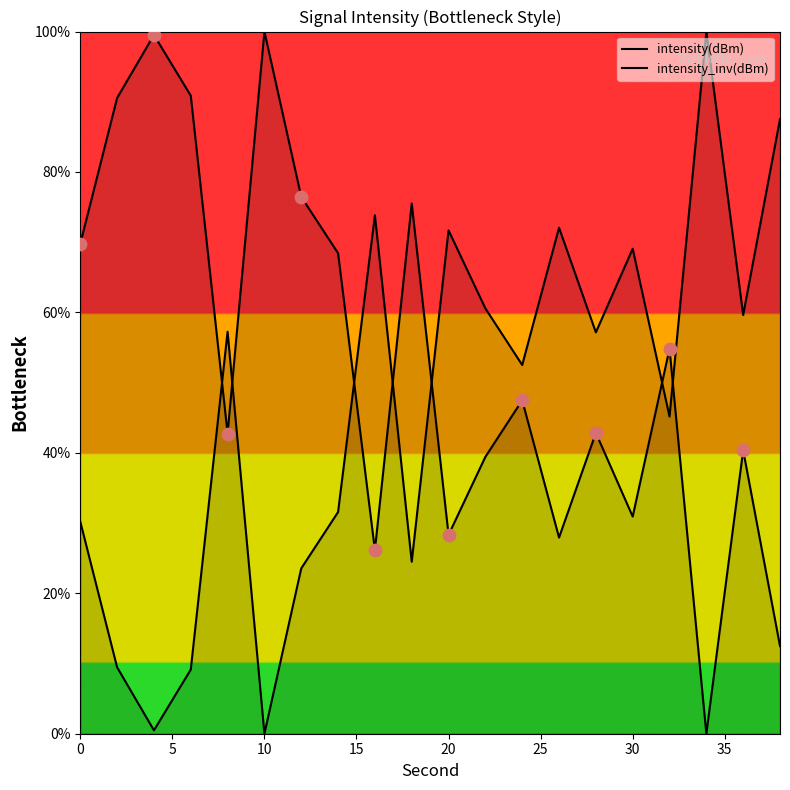

Which series has the widest spread of Y values?

intensity(dBm)